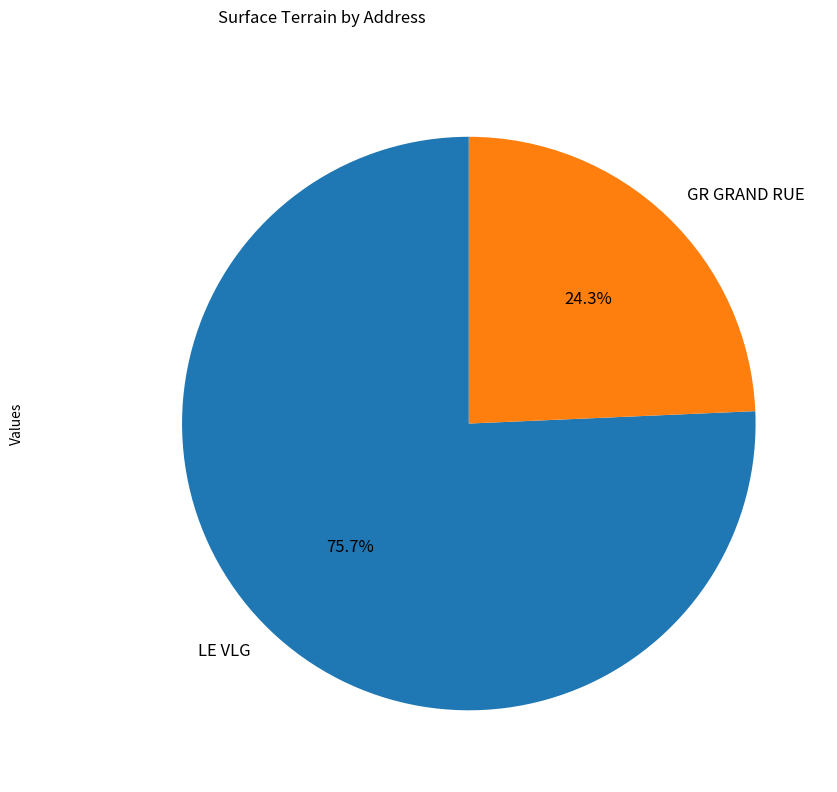

Which has a higher value, LE VLG or GR GRAND RUE?

LE VLG